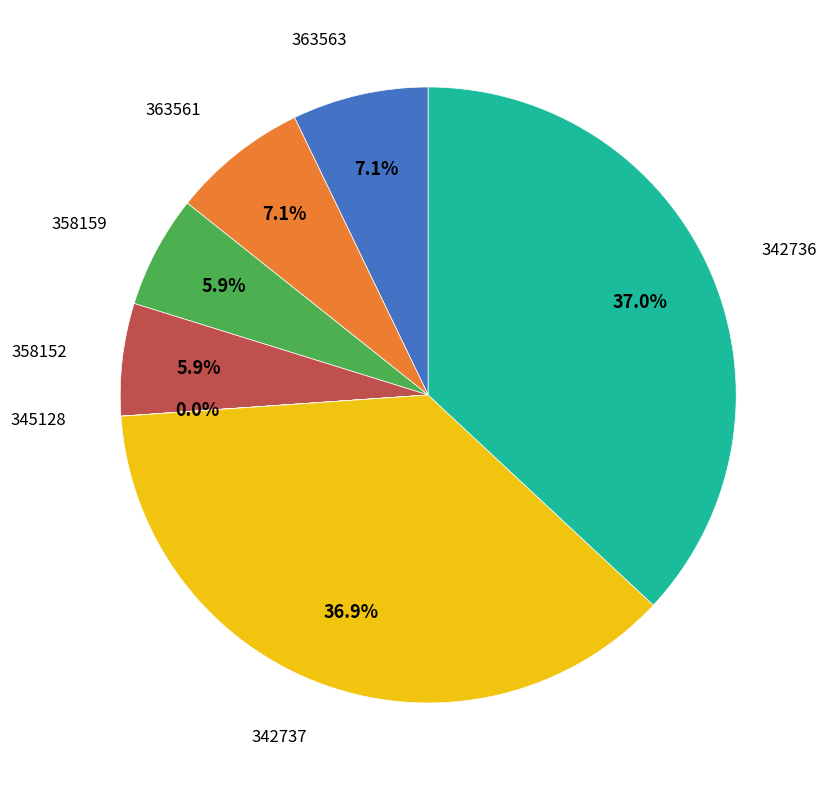

What is the ratio of the value at 358159 to the value at 363563?

0.8